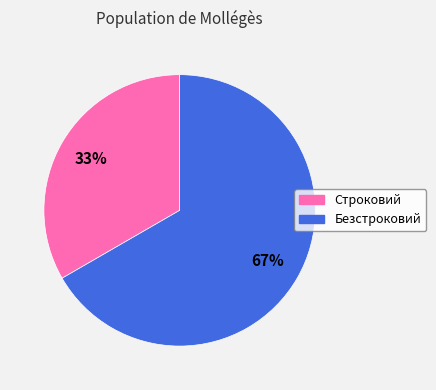

Combined, do Безстроковий and Строковий account for over 50%?

Yes